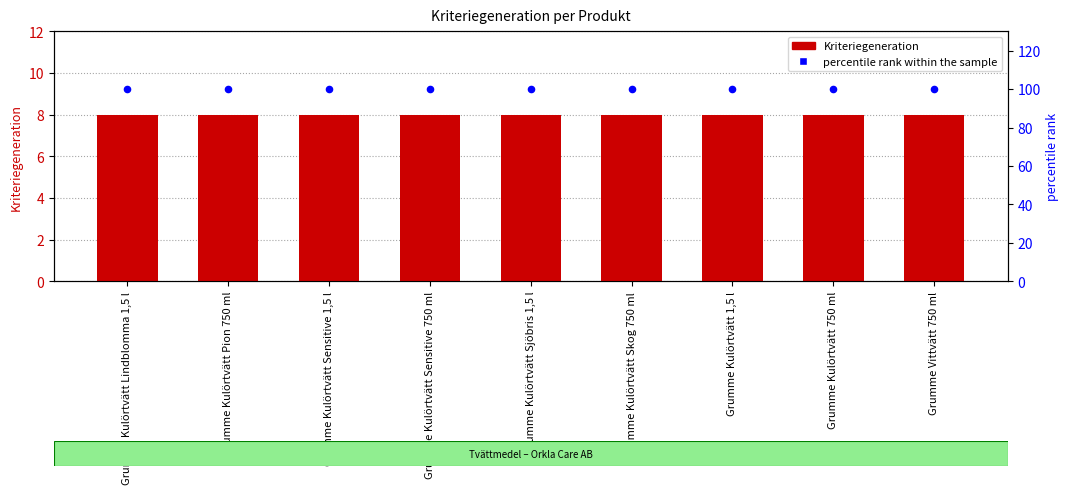

Which series has the widest spread of Y values?

Kriteriegeneration